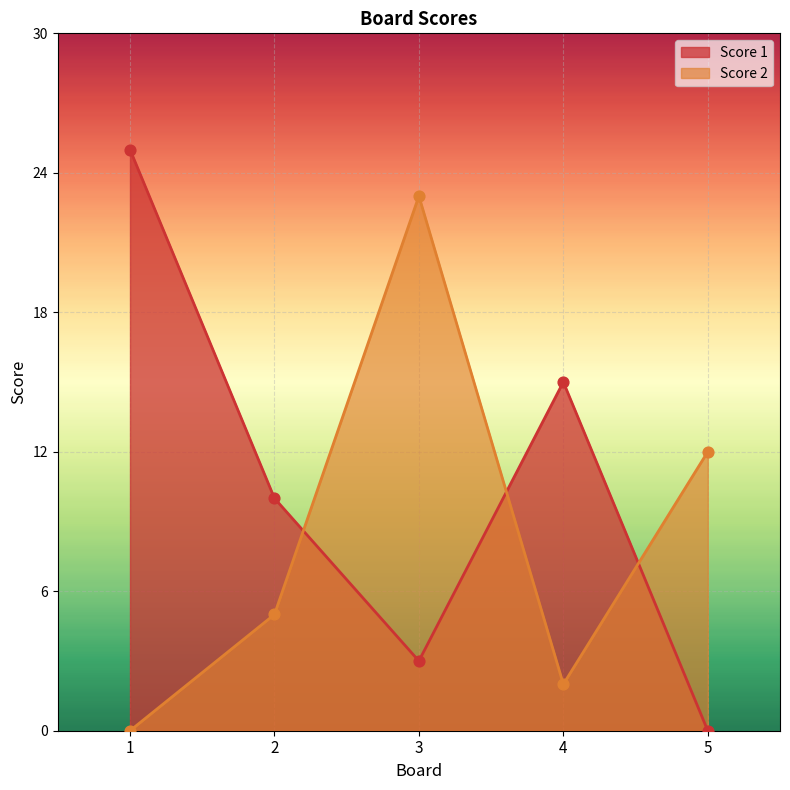

Which series reaches the minimum Y coordinate?

Score 1